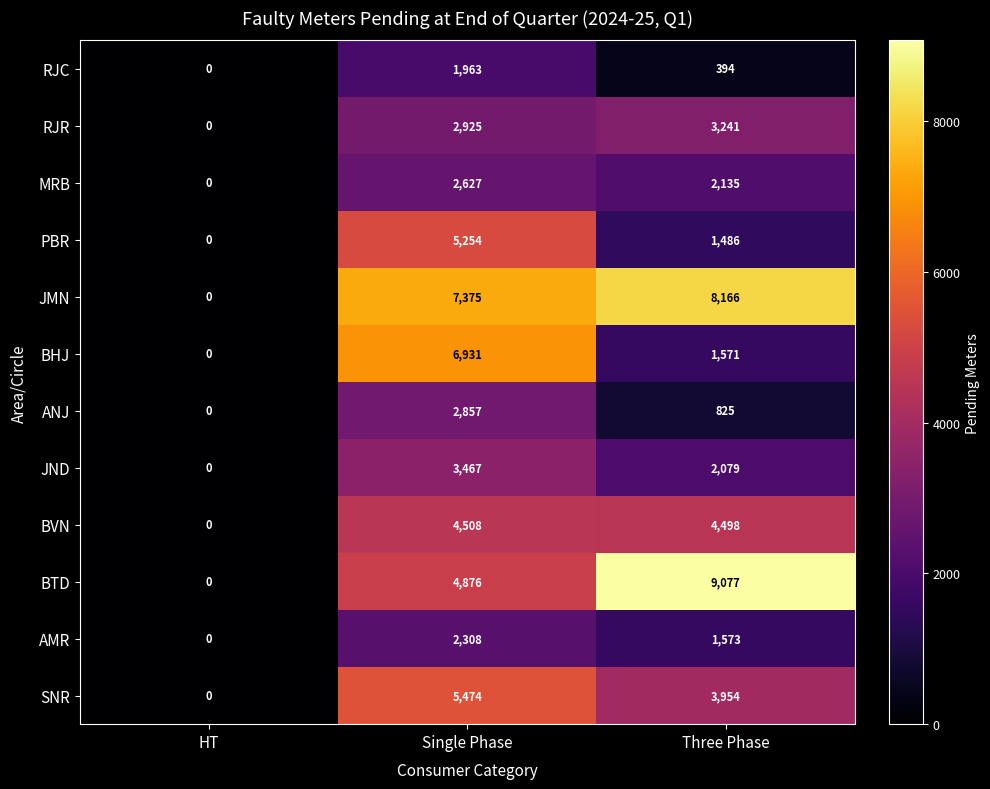

Where is RJR nearest to the value 1620?

Single Phase